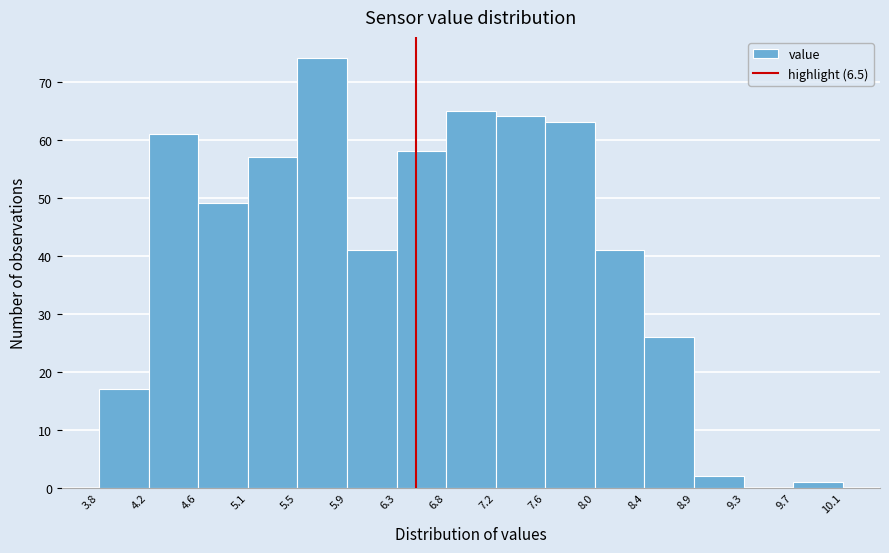

Reading left to right, list every bar in this chart as the range it spans on the x-axis followed by its height. The values are not printed on the chart, so give them approximately, as read against the axis.

3.8 to 4.2: 17
4.2 to 4.6: 61
4.6 to 5.1: 49
5.1 to 5.5: 57
5.5 to 5.9: 74
5.9 to 6.3: 41
6.3 to 6.8: 58
6.8 to 7.2: 65
7.2 to 7.6: 64
7.6 to 8.0: 63
8.0 to 8.4: 41
8.4 to 8.9: 26
8.9 to 9.3: 2
9.3 to 9.7: 0
9.7 to 10.1: 1